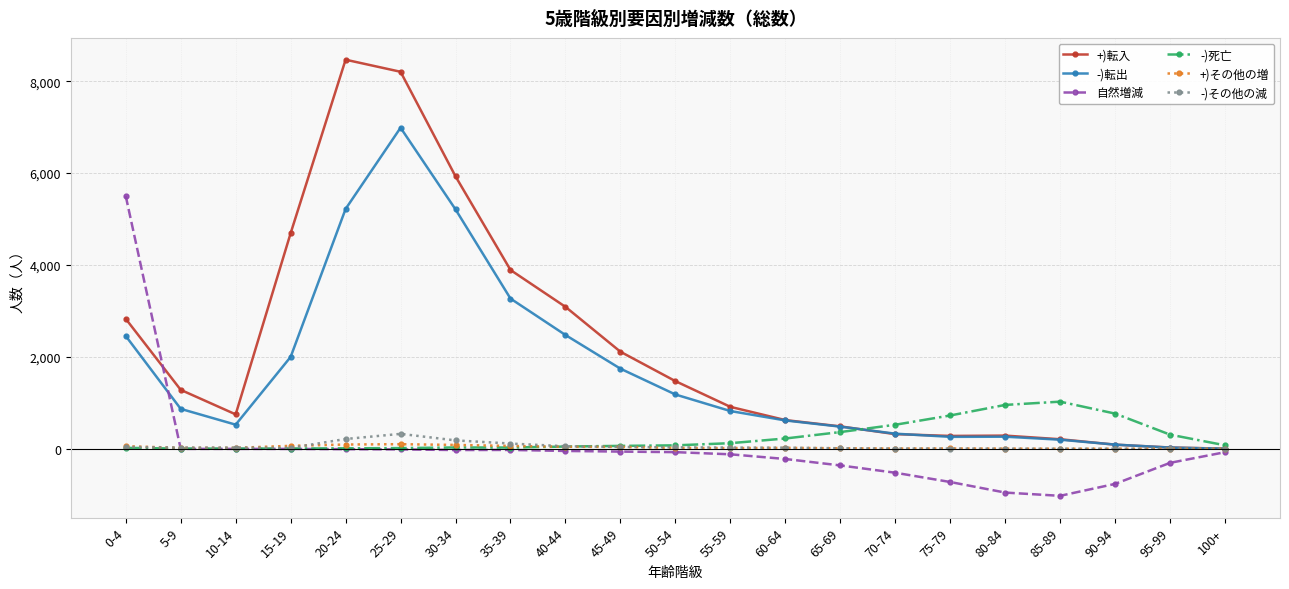

True or false: 自然増減 has more than 0 points higher than both neighbors.

True